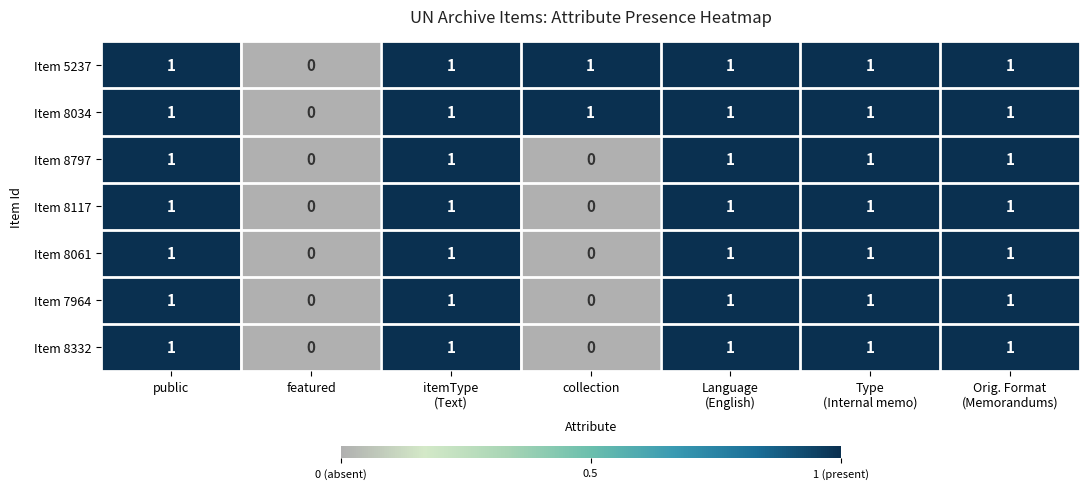

Is the value of Item 8797 at public greater than the value of Item 8034 at featured?

Yes